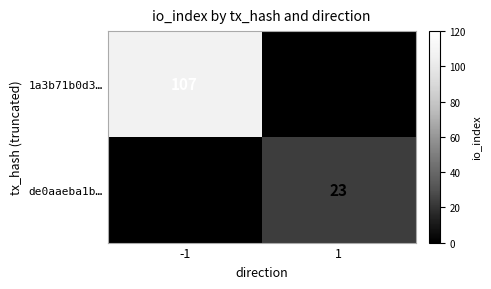

How many values in the 1a3b71b0d3… series are below 107?

1